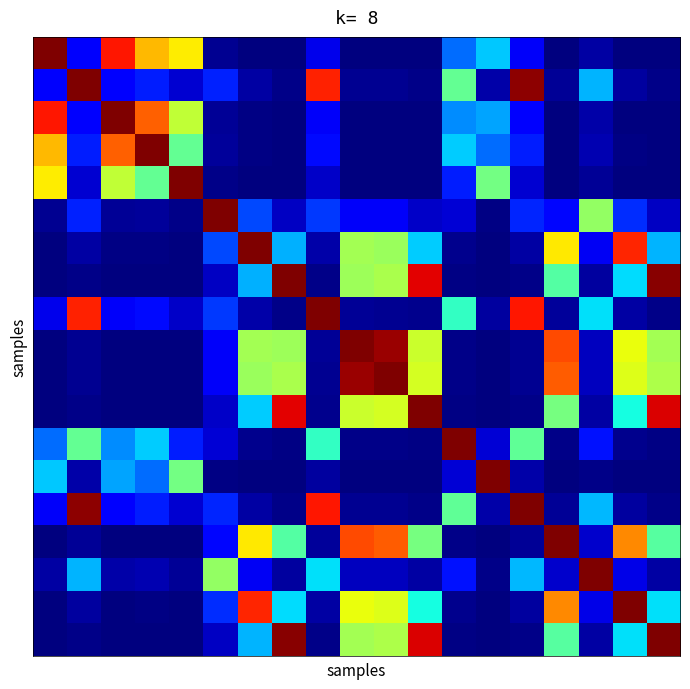

Which label corresponds to the smallest value in the chart?

13